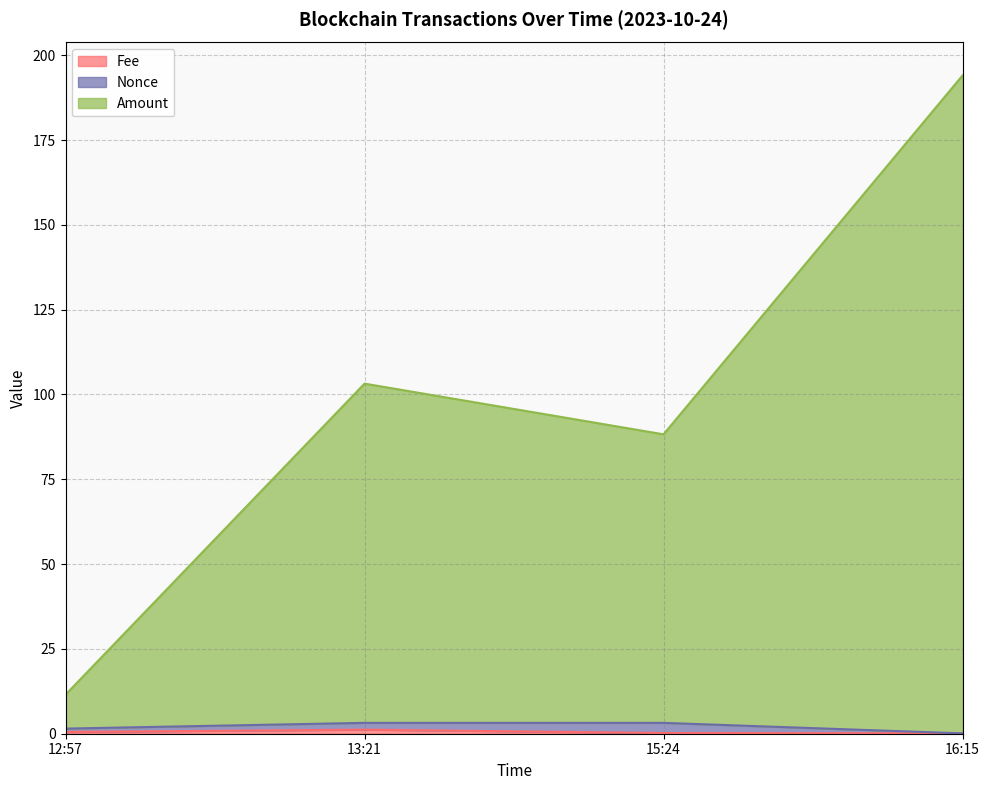

Read the Amount value at 16:15.

194.1